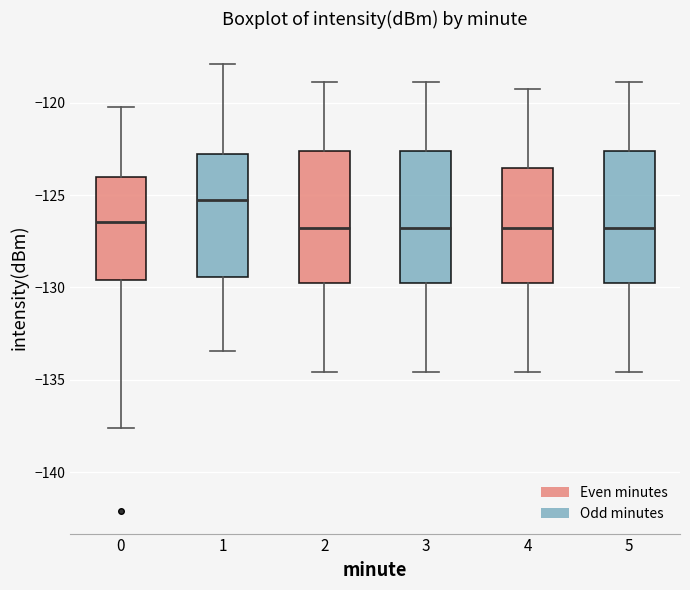

Reading left to right, read every box against the y-axis: the position of its median line, the range the box covers, and the ends of its whiskers. The values are not printed on the chart, so give them approximately, as read against the axis.

0: median -126.5, box -129.5 to -124.0, whiskers -137.5 to -120.0
1: median -125.5, box -129.5 to -123.0, whiskers -133.5 to -118.0
2: median -127.0, box -130.0 to -122.5, whiskers -134.5 to -119.0
3: median -127.0, box -130.0 to -122.5, whiskers -134.5 to -119.0
4: median -127.0, box -130.0 to -123.5, whiskers -134.5 to -119.0
5: median -127.0, box -130.0 to -122.5, whiskers -134.5 to -119.0